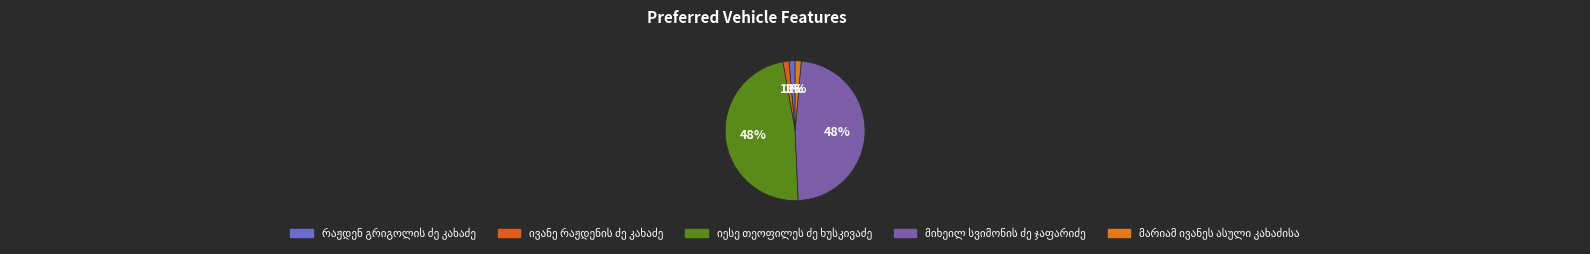

To the nearest percent, what is the average slice percentage?

20%